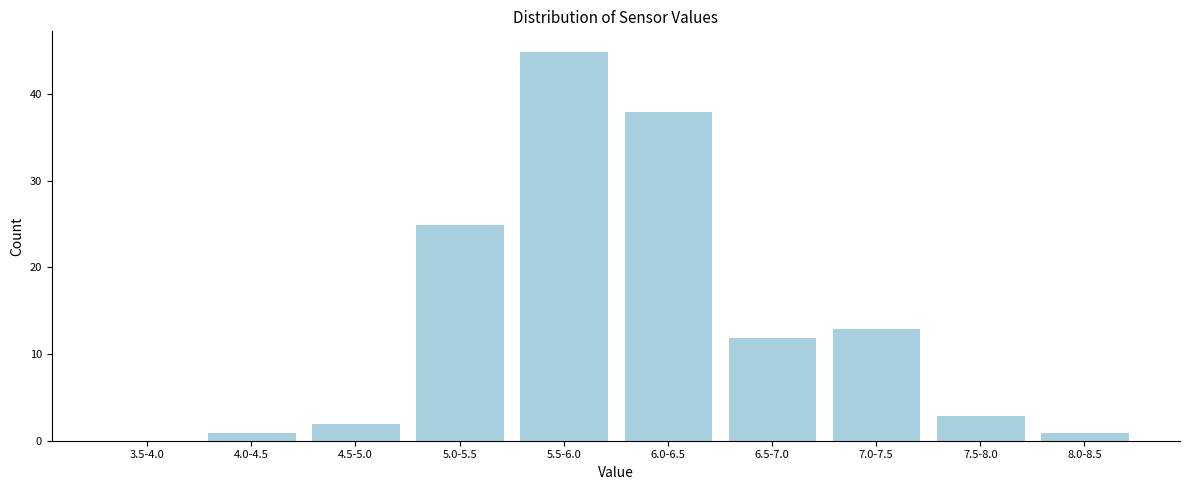

Reading right to left, extract all data points from this chart.

8.0-8.5=1	7.5-8.0=3	7.0-7.5=13	6.5-7.0=12	6.0-6.5=38	5.5-6.0=45	5.0-5.5=25	4.5-5.0=2	4.0-4.5=1	3.5-4.0=0